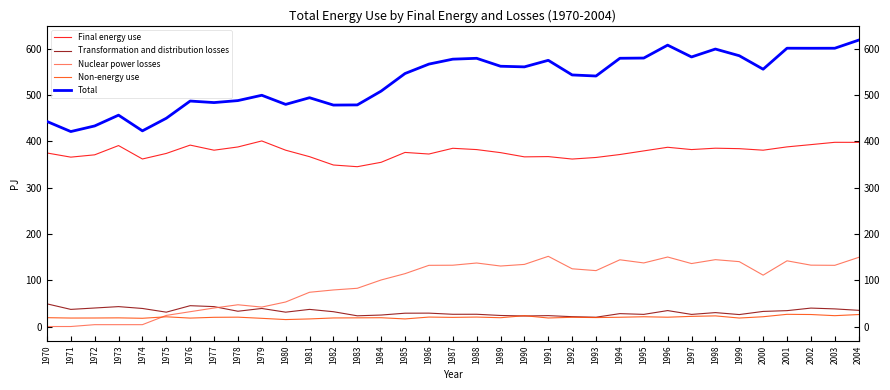

Is the value of Final energy use at 1979 greater than the value of Transformation and distribution losses at 1976?

Yes